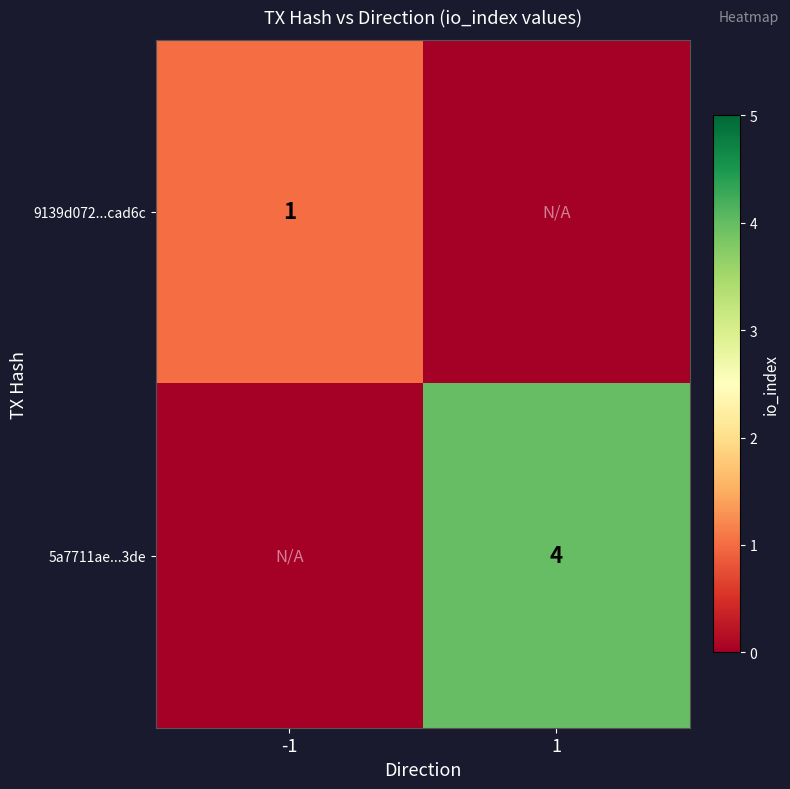

True or false: 5a7711ae...3de has a value of 4 at 1.

True